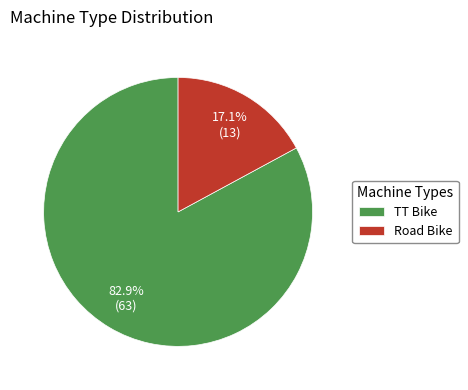

What is the ratio of the value at Road Bike to the value at TT Bike?

0.2